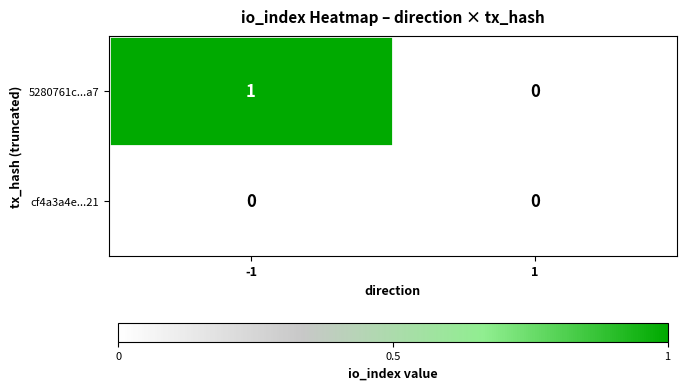

Is the value of 5280761c...a7 at -1 greater than the value of cf4a3a4e...21 at 1?

Yes